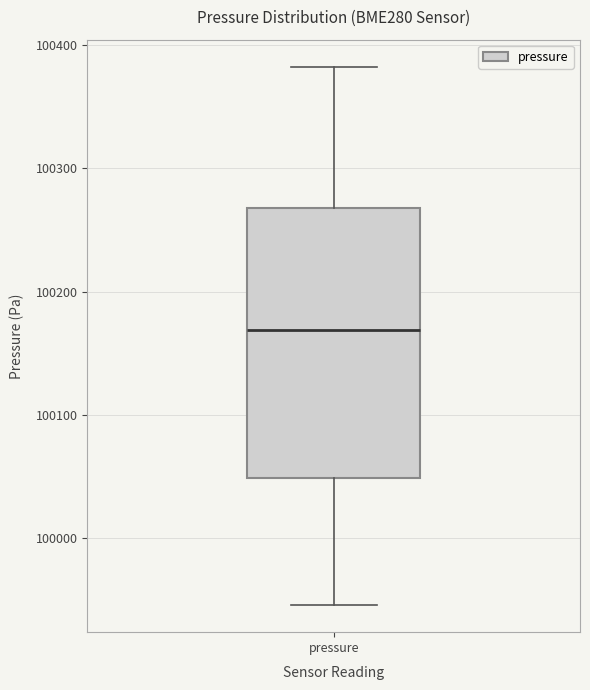

Transcribe this box plot: give where the median line is, the range the box spans, and where the two whiskers end, as read against the y-axis. The values are not printed on the chart, so give them approximately, as read against the axis.

median 100170, box 100050 to 100270, whiskers 99950 to 100380